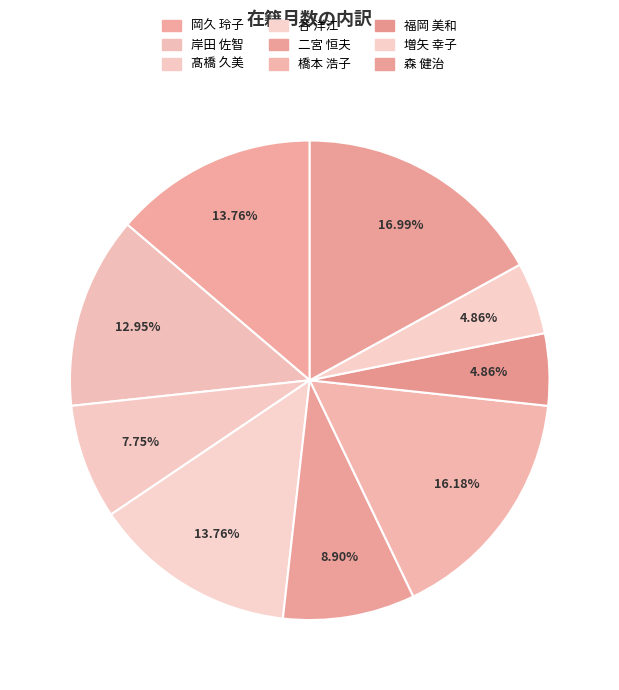

Is there a majority slice in this chart?

No